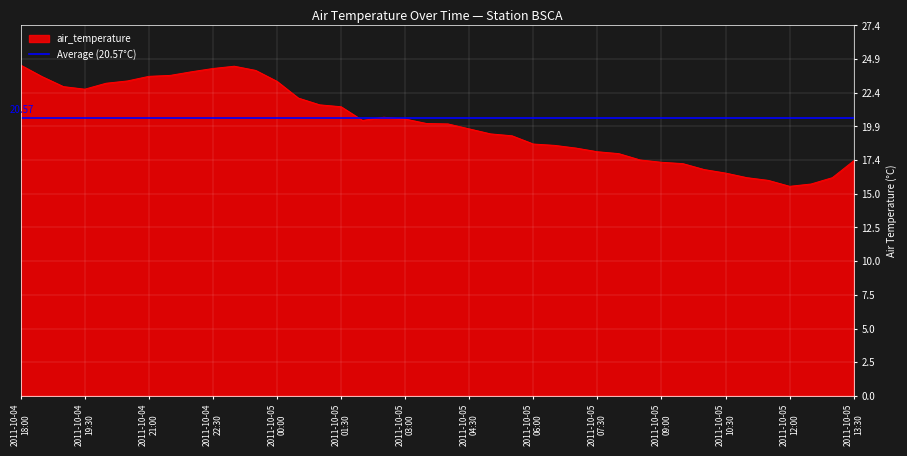

What is the change in value from 2011-10-04T20:00 to 2011-10-05T10:00?

-6.4